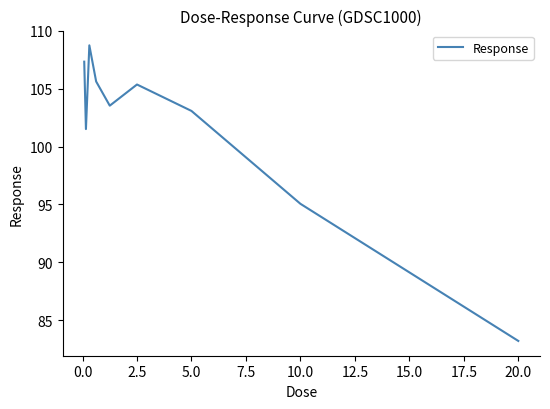

Does the chart display data point markers on the line(s)?

No